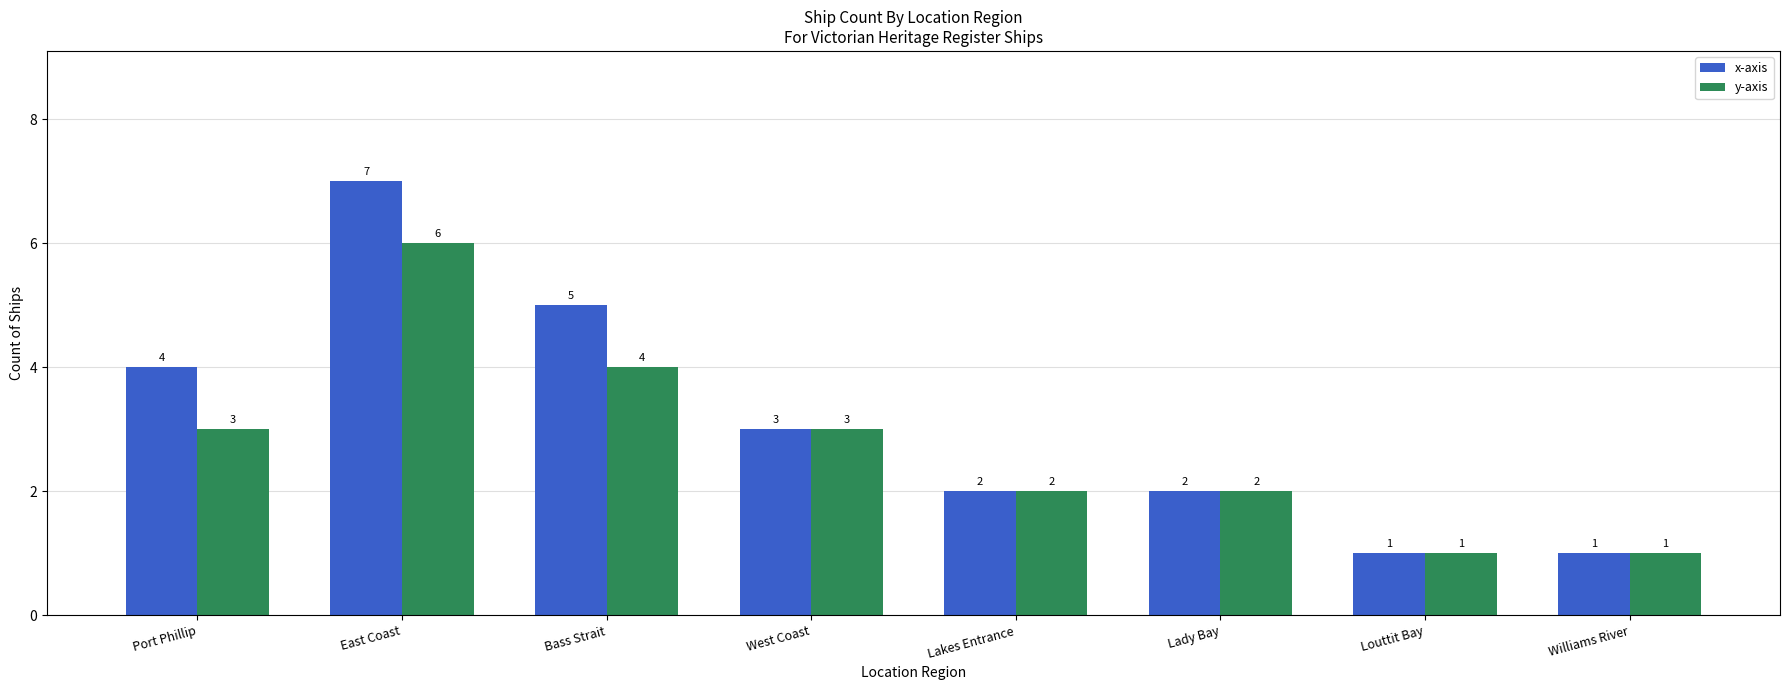

How many bars are there in total?

16